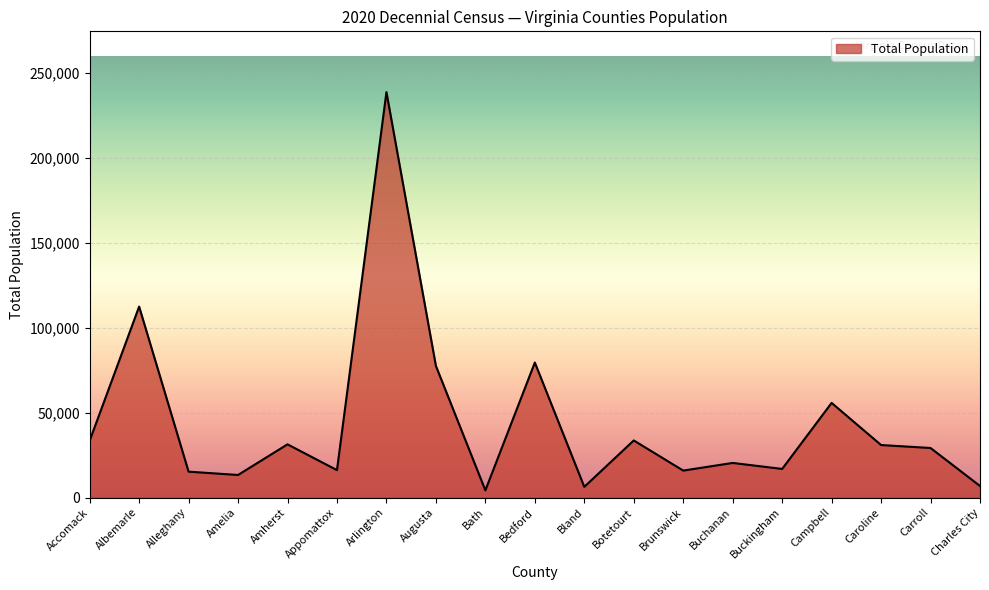

Where is the data nearest to the value 121426?

Albemarle